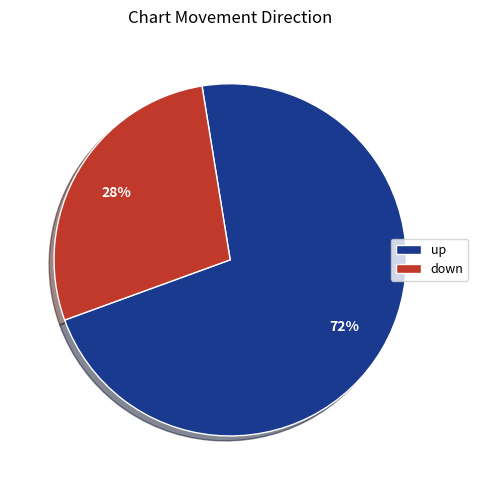

Which slice is the largest?

up